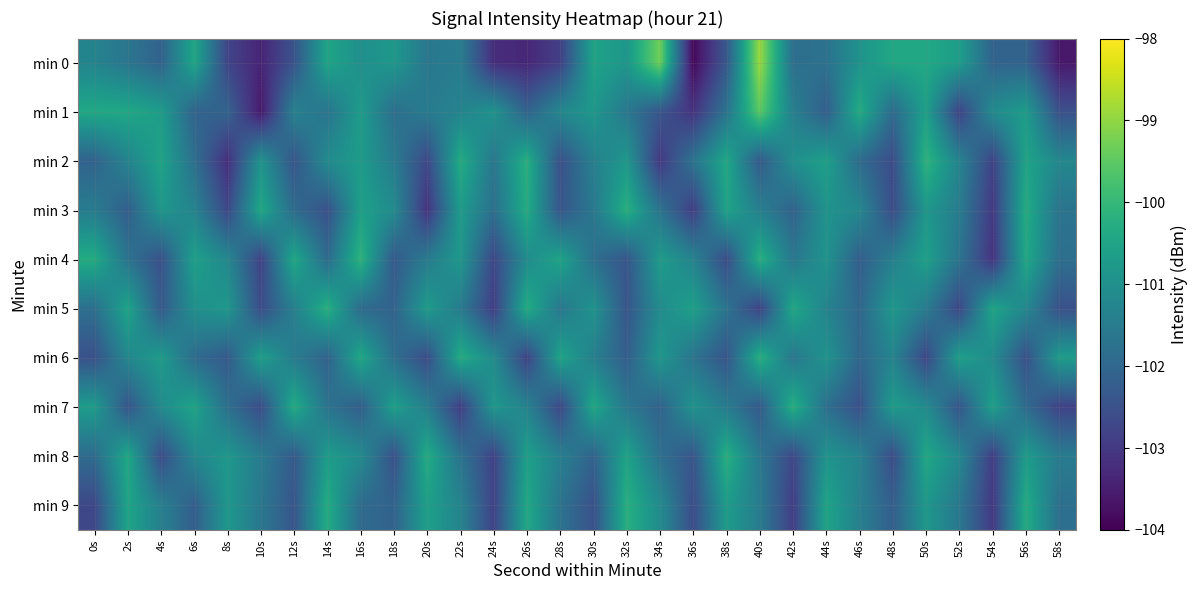

What is the total value across all series at 52s?

-1016.5